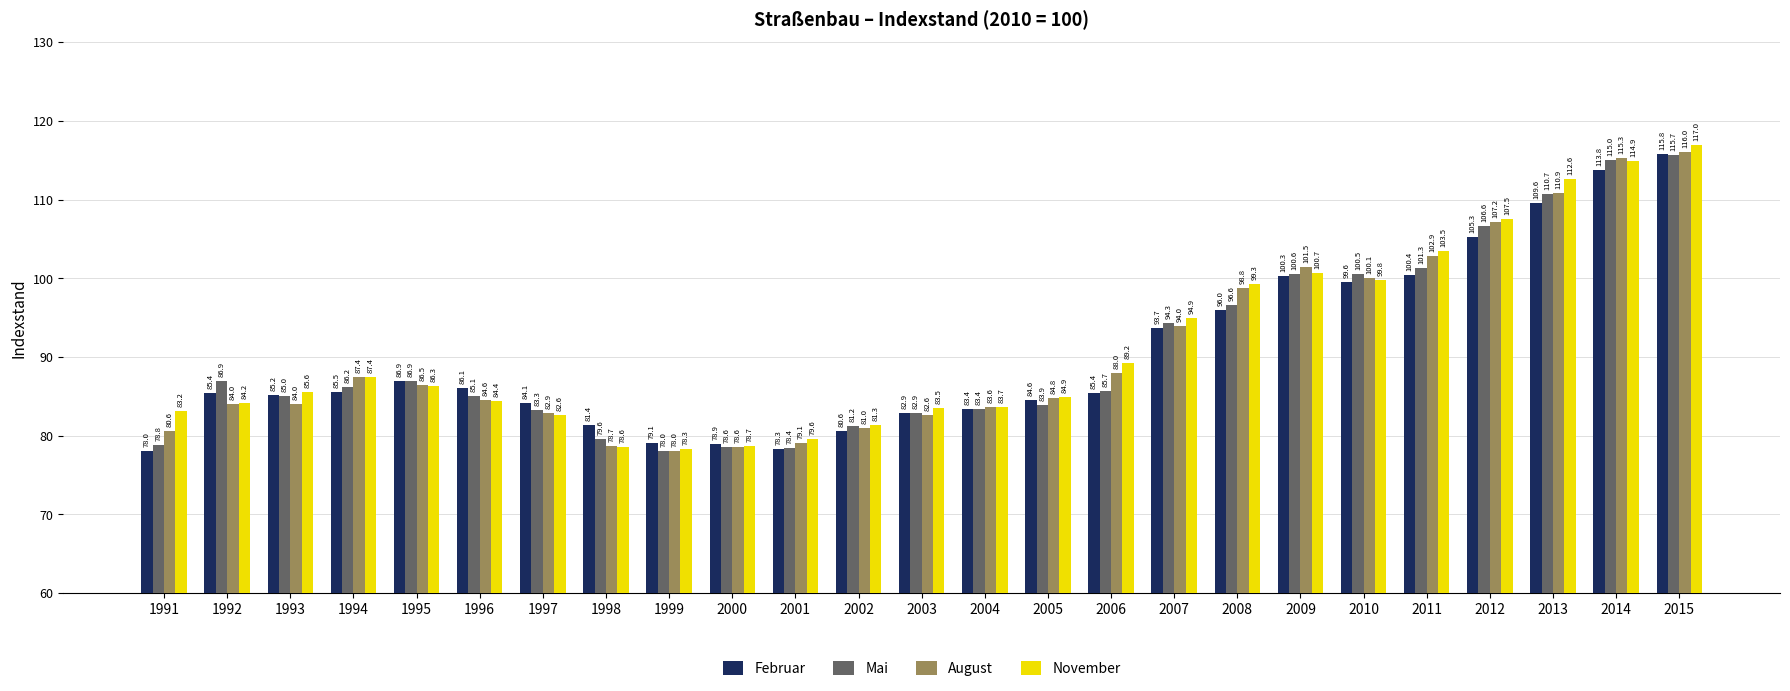

List the series in order of their peak value, highest first.

November, August, Februar, Mai